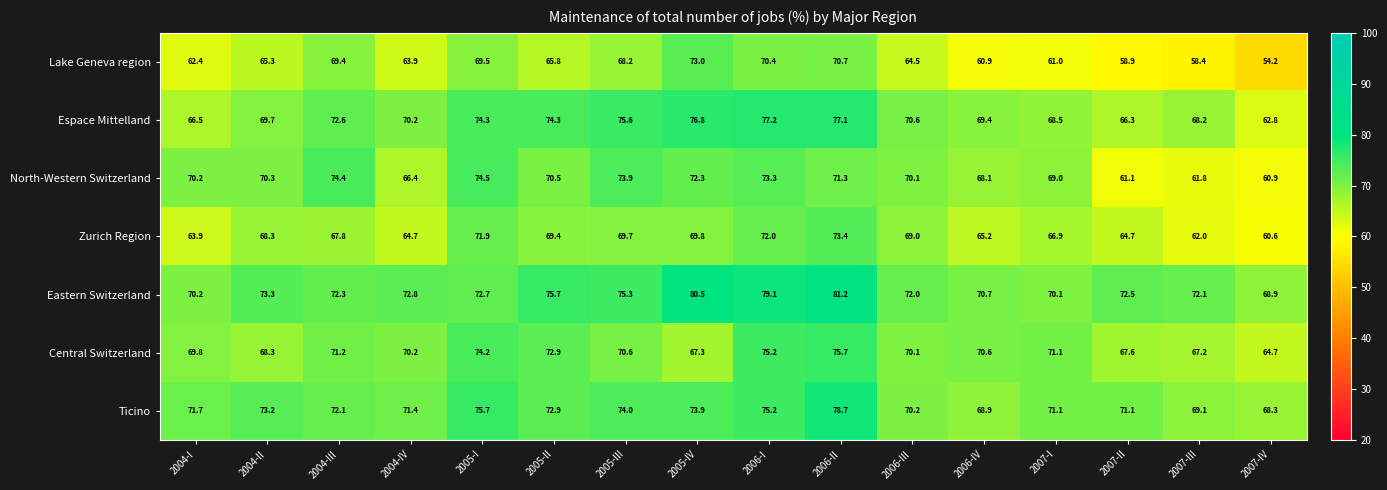

What is the approximate value of North-Western Switzerland at 2005-III?

73.9